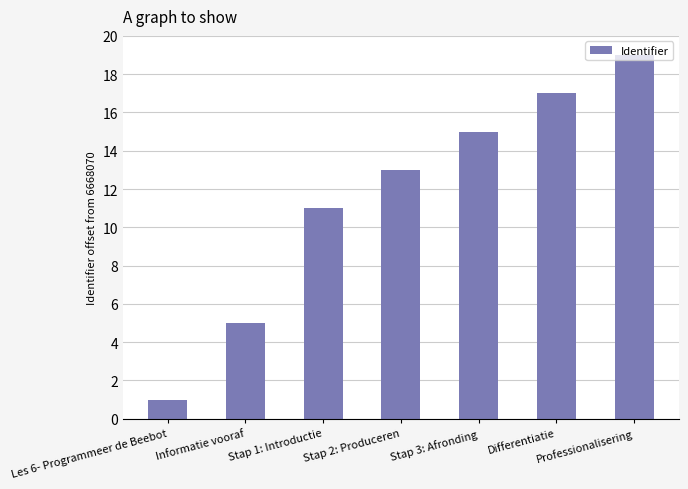

What is the ratio of the value at Stap 3: Afronding to the value at Les 6- Programmeer de Beebot?

15.0